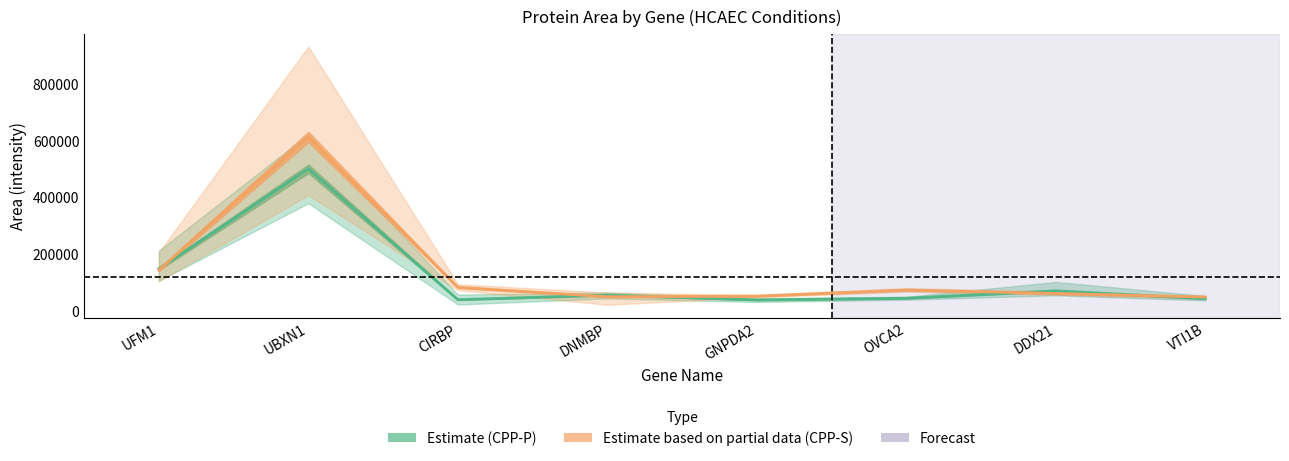

Is it true that Area HCAEC CPP-S 2 equals 53028.1 at CIRBP?

False